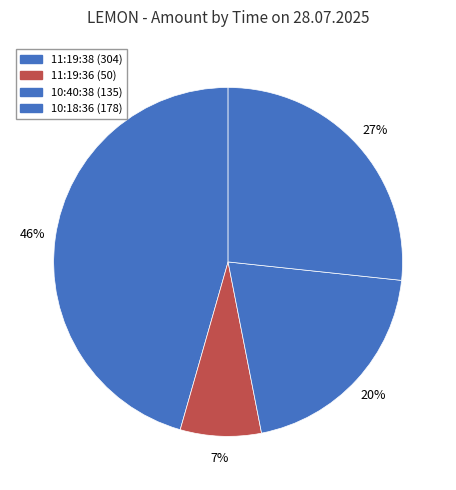

To the nearest percent, what is the average slice percentage?

25%